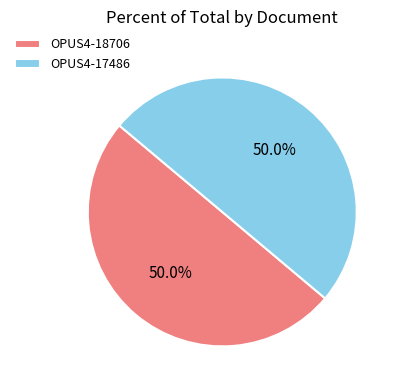

Approximately how many times larger is the value at OPUS4-17486 compared to OPUS4-18706?

1.0